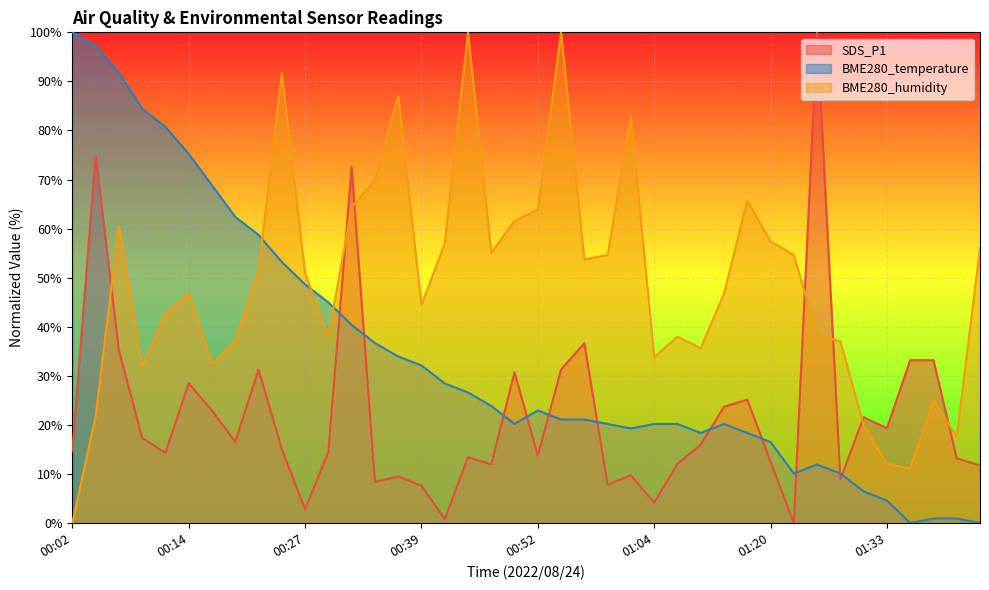

Reading left to right, extract all data points from this chart.

SDS_P1: 00:02=14.7	00:04=74.9	00:07=35.2	00:09=17.3	00:12=14.3	00:14=28.5	00:17=22.9	00:19=16.5	00:22=31.3	00:24=15.1	00:27=2.8	00:29=14.5	00:31=72.6	00:34=8.4	00:36=9.5	00:39=7.6	00:41=0.8	00:44=13.4	00:46=12.0	00:49=30.7	00:52=13.7	00:54=31.3	00:57=36.6	00:59=7.8	01:02=9.7	01:04=4.1	01:07=12.1	01:10=16.0	01:12=23.7	01:15=25.1	01:20=12.5	01:23=0.0	01:26=100.0	01:28=8.9	01:31=21.6	01:33=19.3	01:36=33.2	01:38=33.2	01:41=13.2	01:43=11.7
BME280_temperature: 00:02=100.0	00:04=97.2	00:07=91.7	00:09=84.4	00:12=80.7	00:14=75.2	00:17=68.8	00:19=62.4	00:22=58.7	00:24=53.2	00:27=48.6	00:29=45.0	00:31=40.4	00:34=36.7	00:36=33.9	00:39=32.1	00:41=28.4	00:44=26.6	00:46=23.9	00:49=20.2	00:52=22.9	00:54=21.1	00:57=21.1	00:59=20.2	01:02=19.3	01:04=20.2	01:07=20.2	01:10=18.3	01:12=20.2	01:15=18.3	01:20=16.5	01:23=10.1	01:26=11.9	01:28=10.1	01:31=6.4	01:33=4.6	01:36=0.0	01:38=0.9	01:41=0.9	01:43=0.0
BME280_humidity: 00:02=0.0	00:04=21.8	00:07=60.6	00:09=31.9	00:12=42.6	00:14=46.8	00:17=32.4	00:19=37.0	00:22=51.4	00:24=91.7	00:27=50.9	00:29=38.0	00:31=64.4	00:34=69.9	00:36=87.0	00:39=44.4	00:41=56.9	00:44=100.0	00:46=55.1	00:49=61.6	00:52=63.9	00:54=100.0	00:57=53.7	00:59=54.6	01:02=82.9	01:04=33.8	01:07=38.0	01:10=35.6	01:12=46.8	01:15=65.7	01:20=57.4	01:23=54.6	01:26=38.4	01:28=37.0	01:31=19.9	01:33=12.0	01:36=11.1	01:38=25.0	01:41=17.6	01:43=56.0